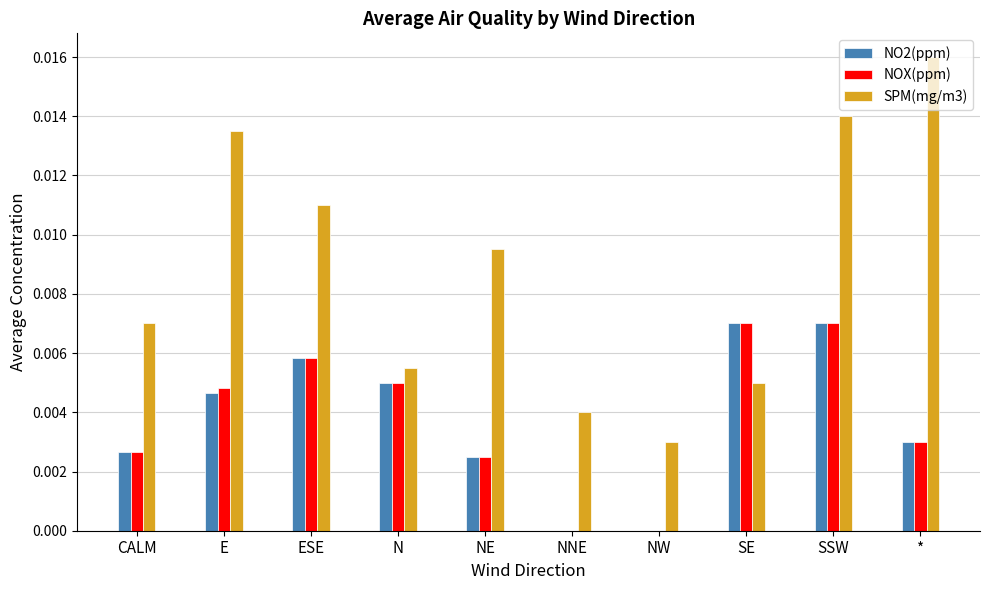

Where is SPM(mg/m3) nearest to the value 0?

NW